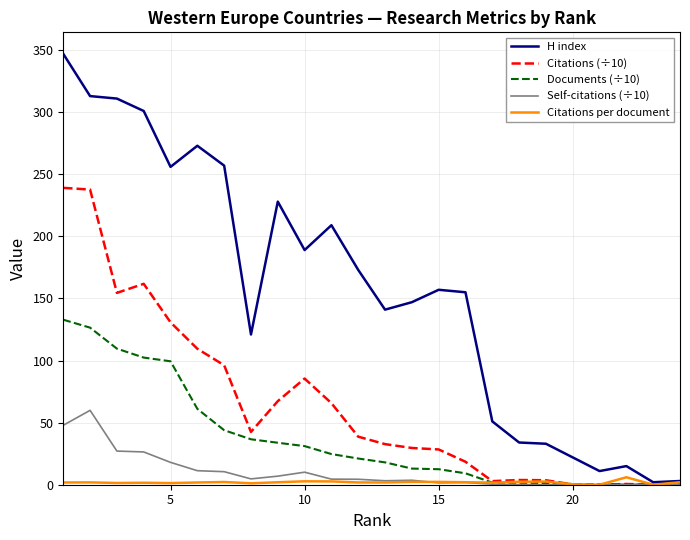

How many values in the H index series are below 157?

12